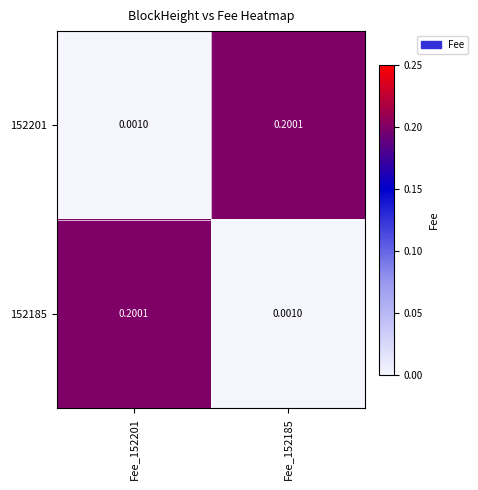

Is the value of 152185 at Fee_152185 greater than the value of 152201 at Fee_152185?

No